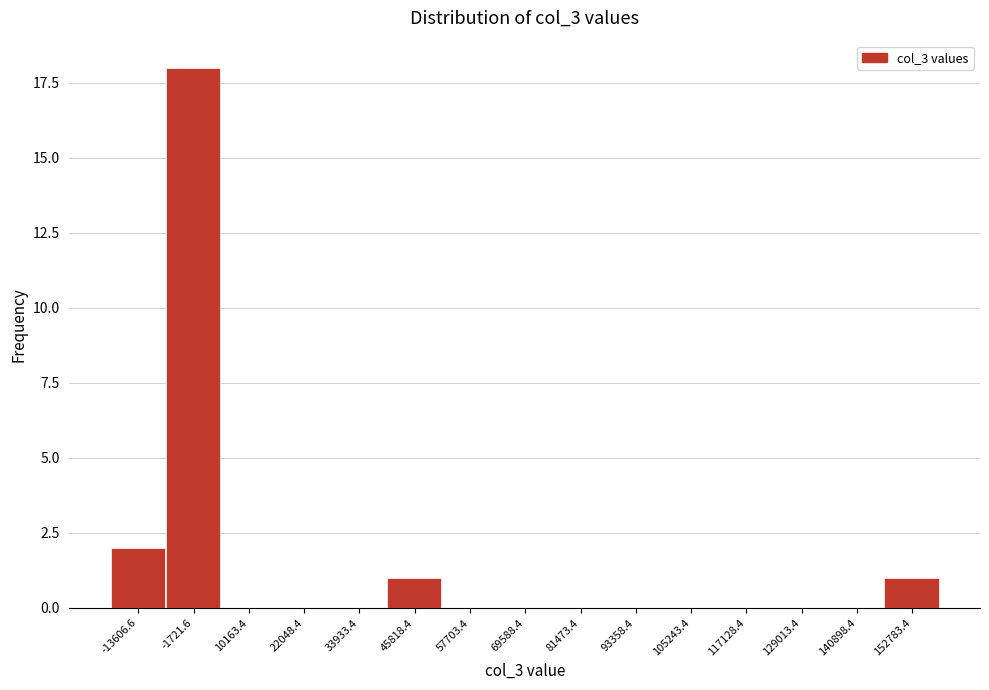

Reading left to right, extract all data points from this chart.

-13606.6=2	-1721.6=18	10163.4=0	22048.4=0	33933.4=0	45818.4=1	57703.4=0	69588.4=0	81473.4=0	93358.4=0	105243.4=0	117128.4=0	129013.4=0	140898.4=0	152783.4=1